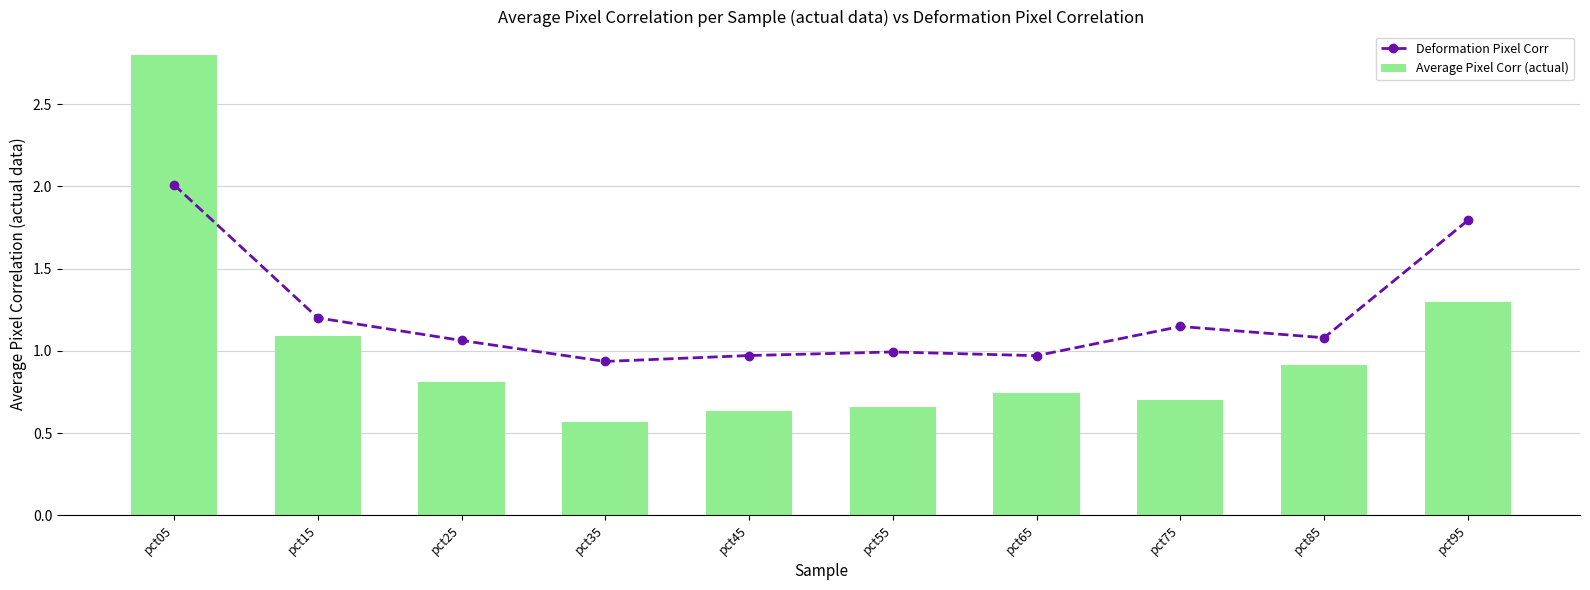

Which series has the widest spread of values?

Average Pixel Corr (actual)